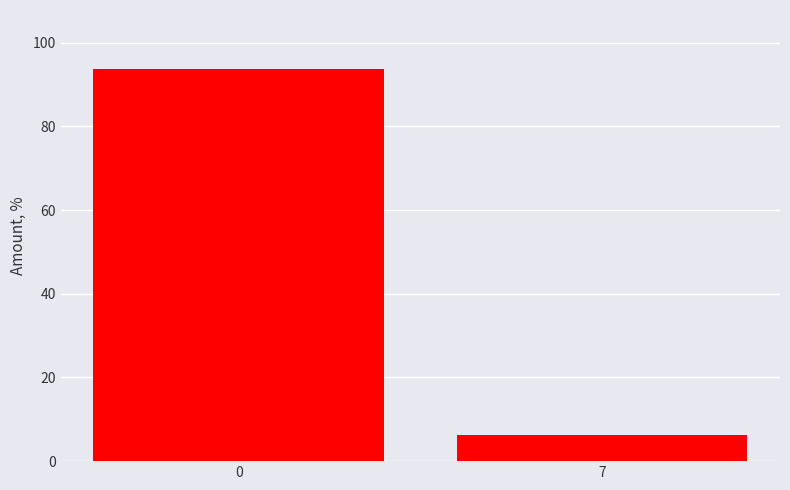

The chart shows a value of 6.2 at 7. True or false?

True